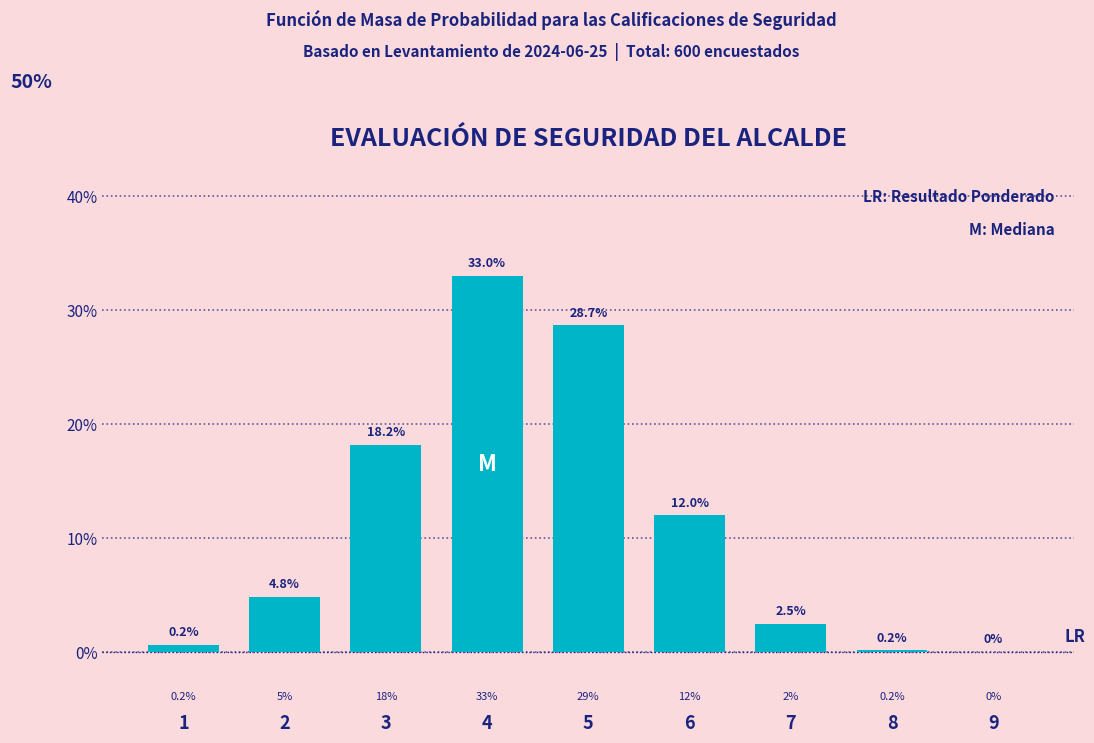

What is the sum of the values at 9 and 7?

2.5